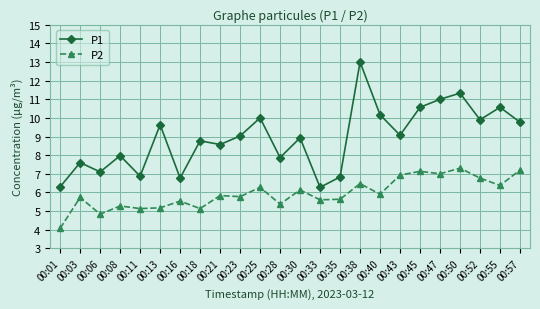

Read the P1 value at 00:47.

11.0